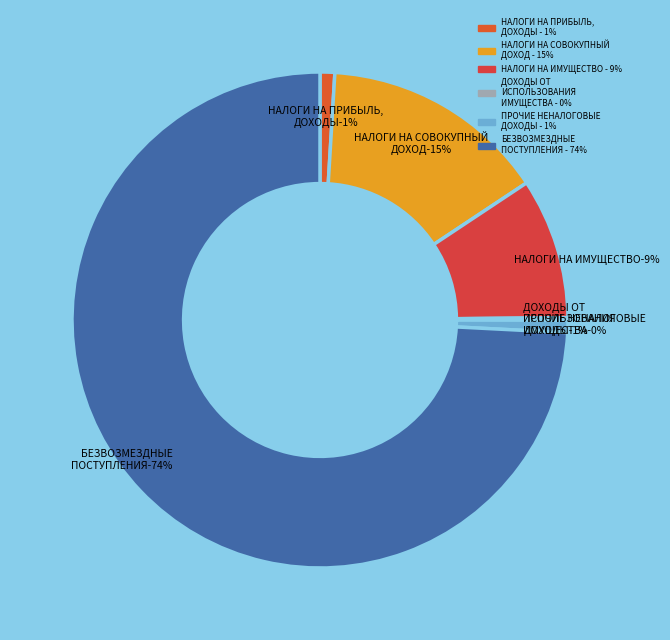

What percentage is the НАЛОГИ НА ИМУЩЕСТВО slice, to the nearest percent?

9%